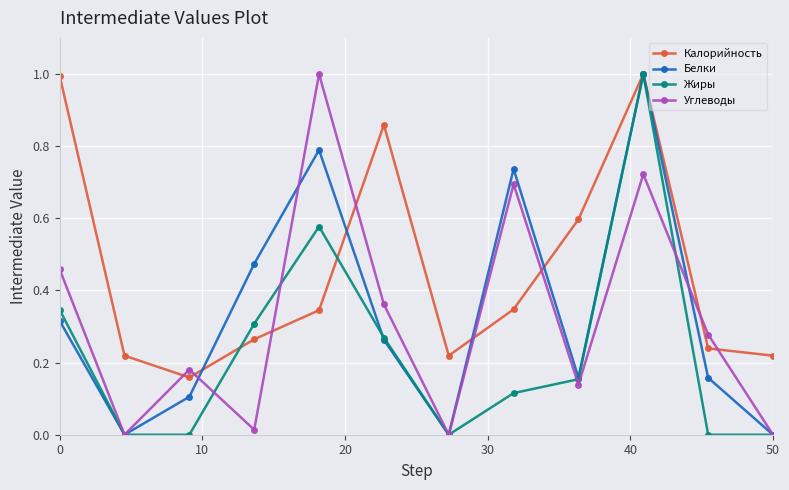

What is the maximum value shown in the chart?

1.0